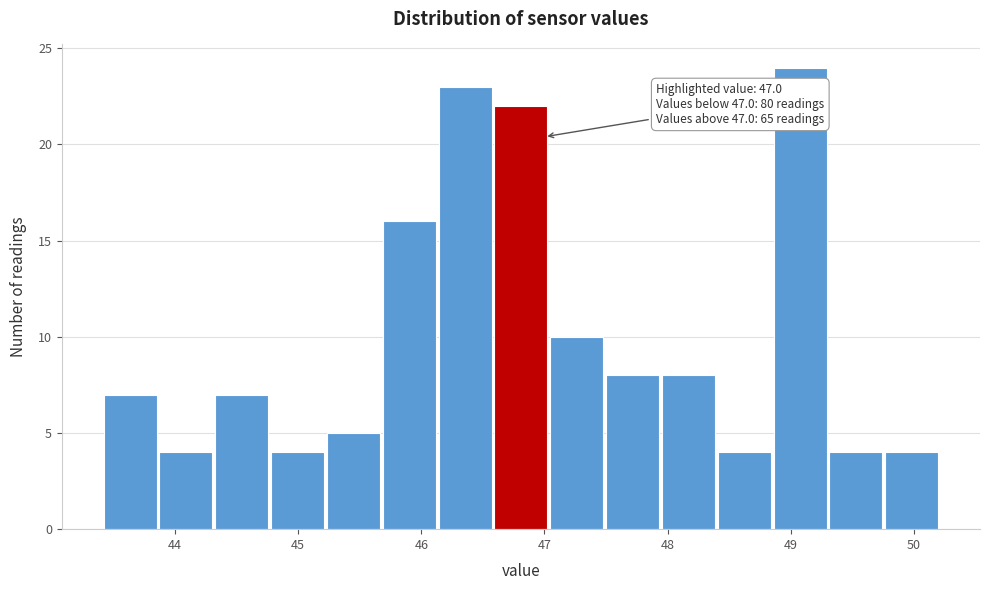

Which range on the x-axis has the tallest bar?

48.9 to 49.3